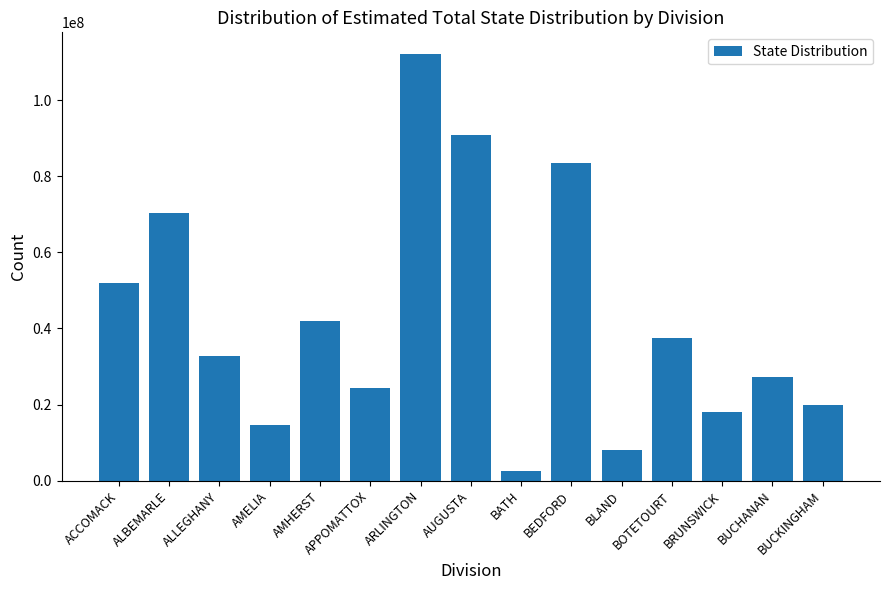

Rank the categories by value from highest to lowest.

ARLINGTON, AUGUSTA, BEDFORD, ALBEMARLE, ACCOMACK, AMHERST, BOTETOURT, ALLEGHANY, BUCHANAN, APPOMATTOX, BUCKINGHAM, BRUNSWICK, AMELIA, BLAND, BATH